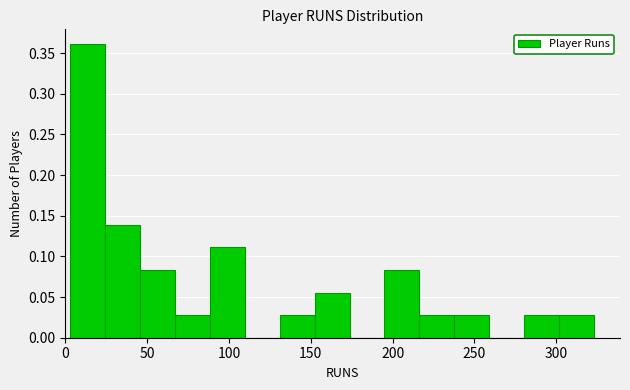

Over which range of the x-axis is the bar tallest?

5 to 25